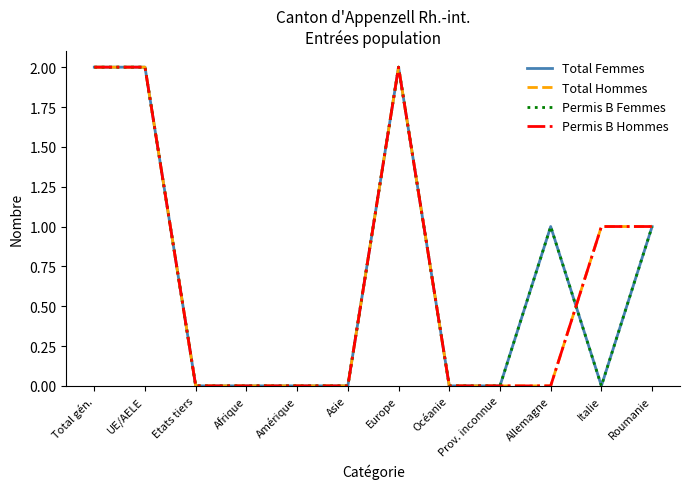

True or false: Permis B Femmes has more than 0 interior local peaks.

True